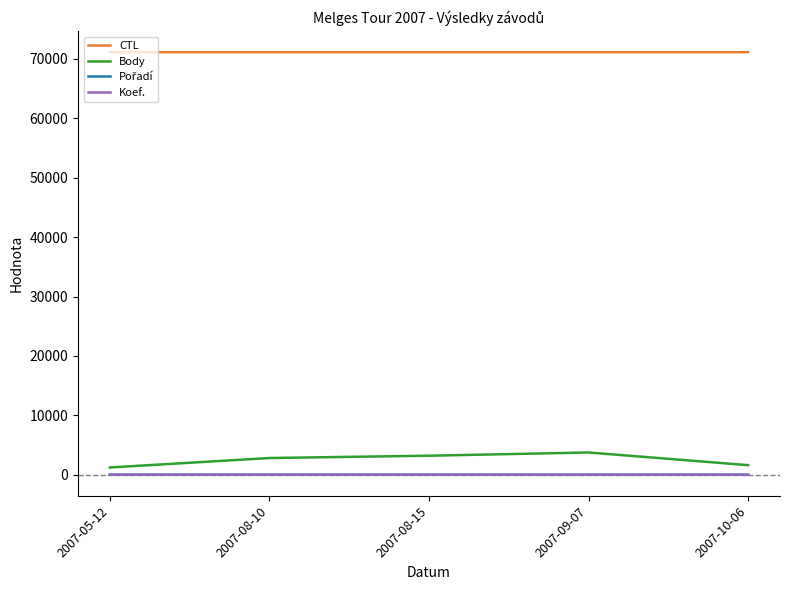

Which series has the largest total across all categories?

CTL